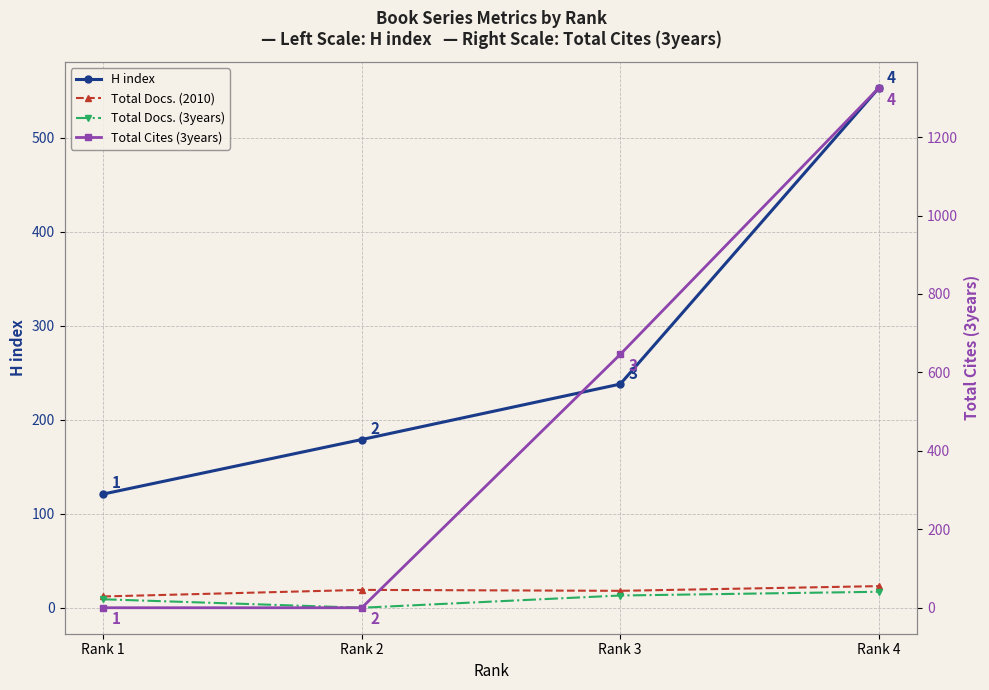

Between Rank 3 and Rank 4, which series saw the biggest shift?

Total Cites (3years)